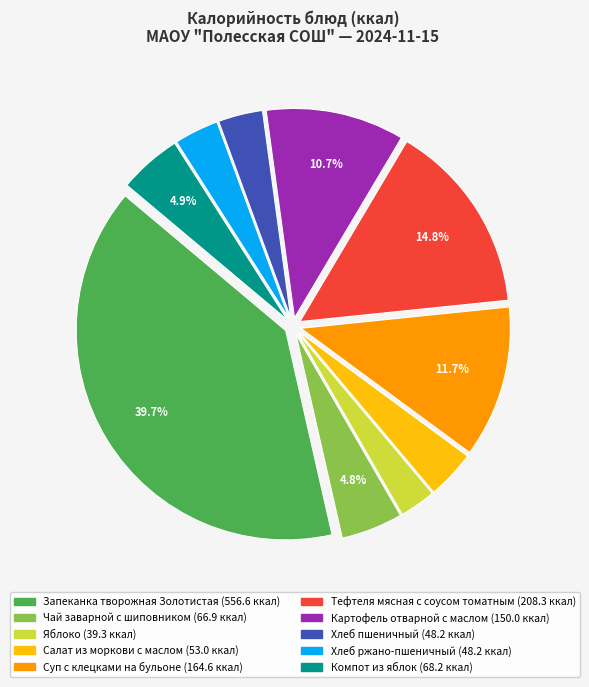

Which category has the biggest portion of the pie?

Запеканка творожная Золотистая